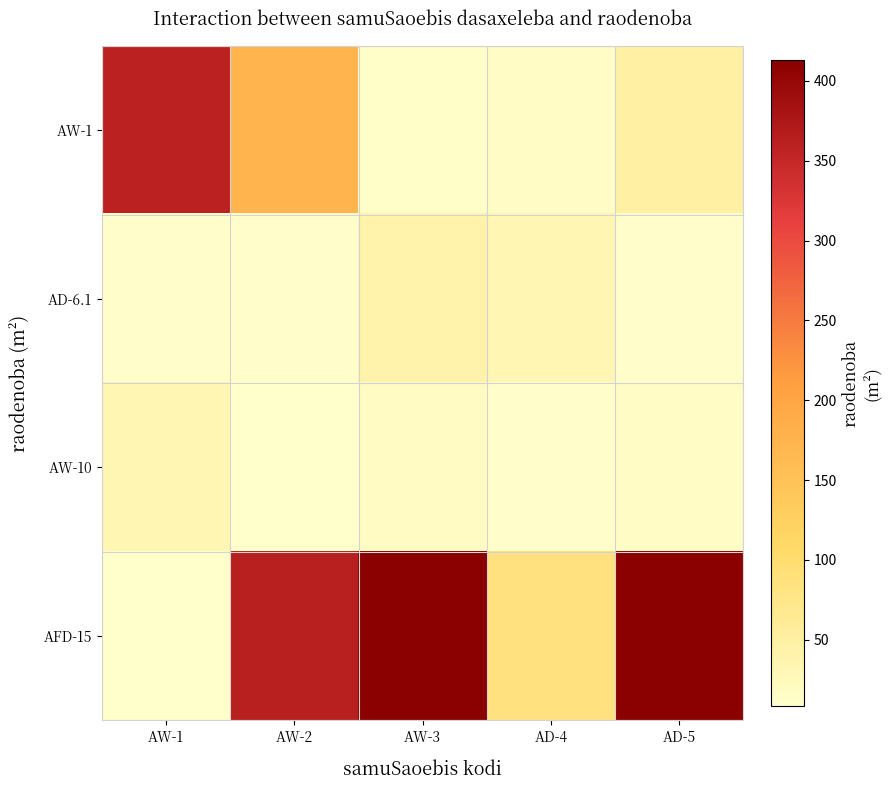

Reading left to right, transcribe all the data shown in this chart.

AW-1: AW-1=360.4	AW-2=174.7	AW-3=12.1	AD-4=16.4	AD-5=49.1
AD-6.1: AW-1=11.2	AW-2=11.2	AW-3=43.2	AD-4=33.6	AD-5=10.4
AW-10: AW-1=32.8	AW-2=8.6	AW-3=19.0	AD-4=11.2	AD-5=15.6
AFD-15: AW-1=9.1	AW-2=363.6	AW-3=412.8	AD-4=85.5	AD-5=412.8